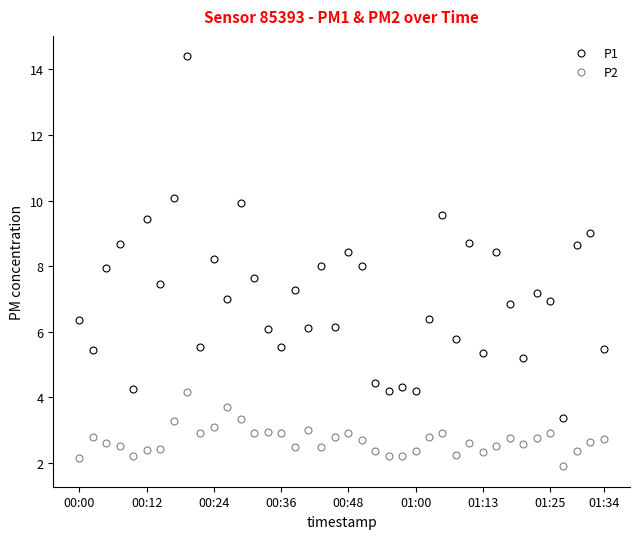

List the series in order of their overall mean, lowest first.

P2, P1